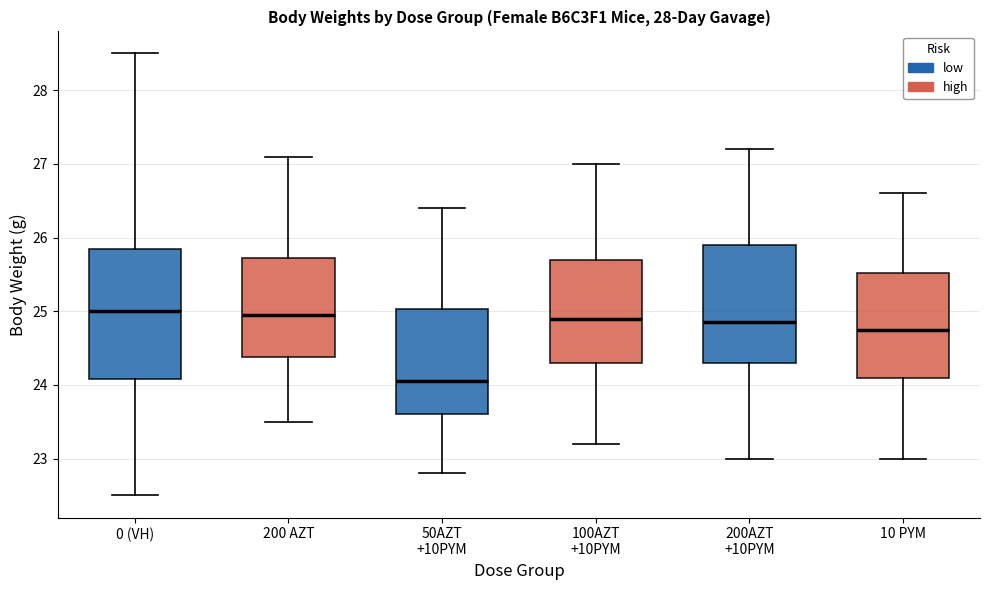

Comparing the boxes themselves (not the whiskers), which one is the tallest?

0 (VH)